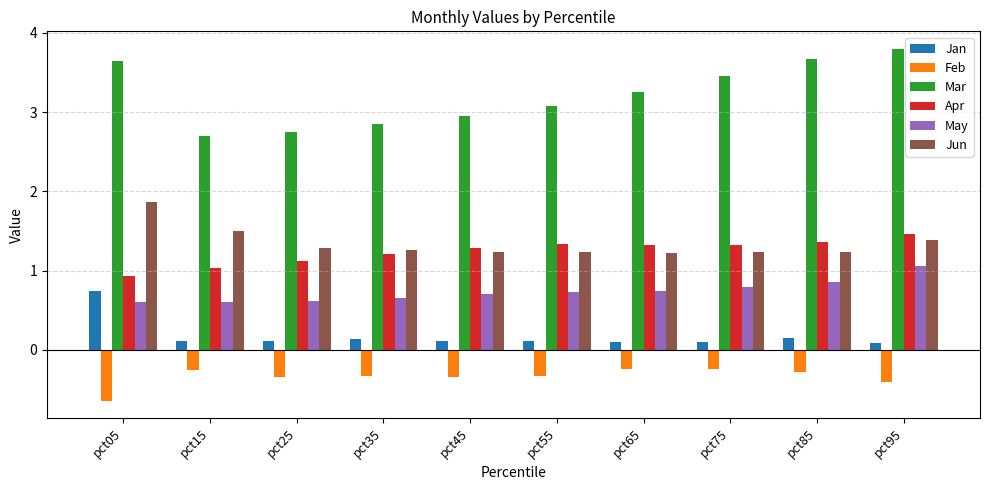

What is the highest value of the Apr series?

1.5